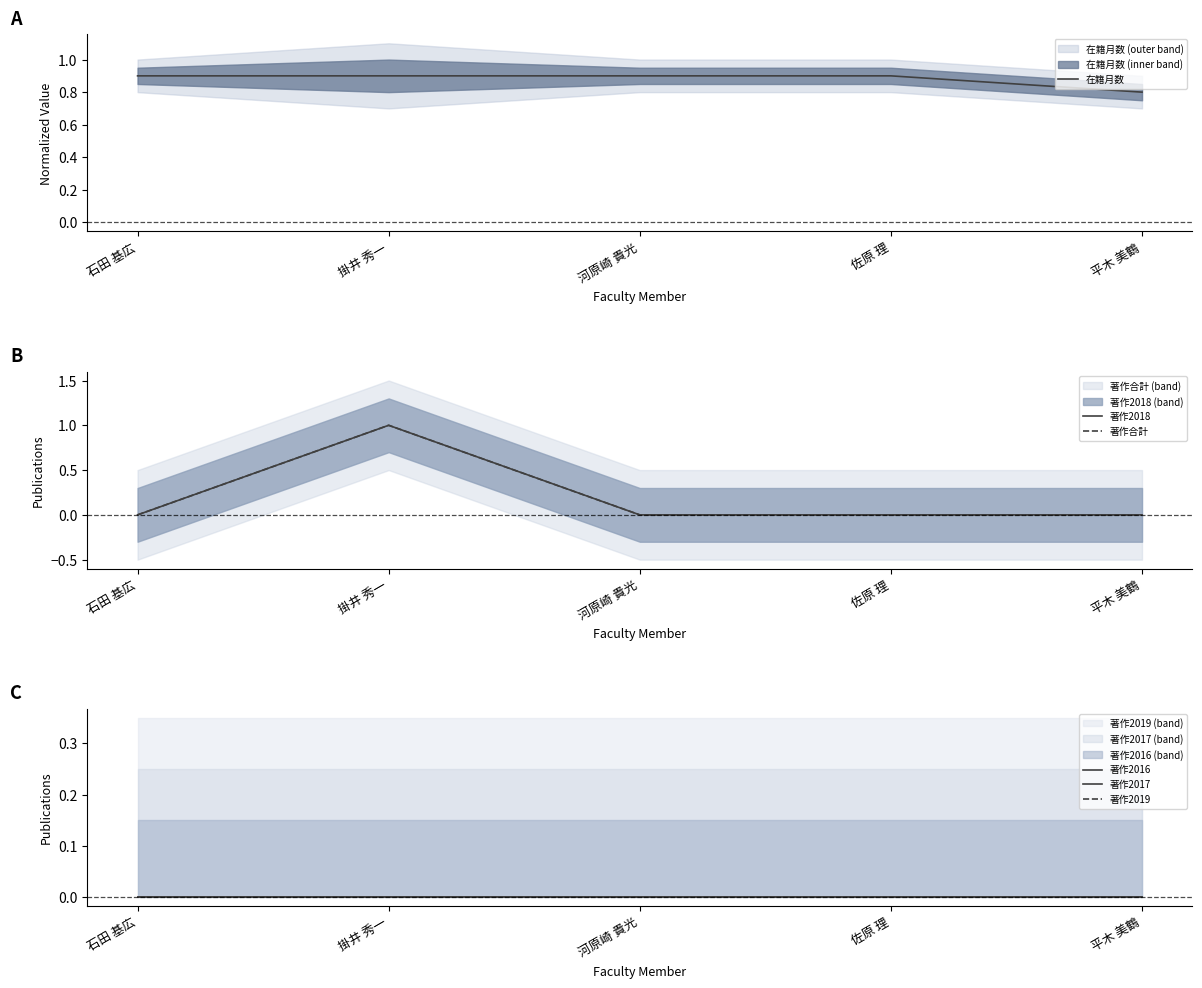

Which series has the largest range (max minus min)?

著作2018